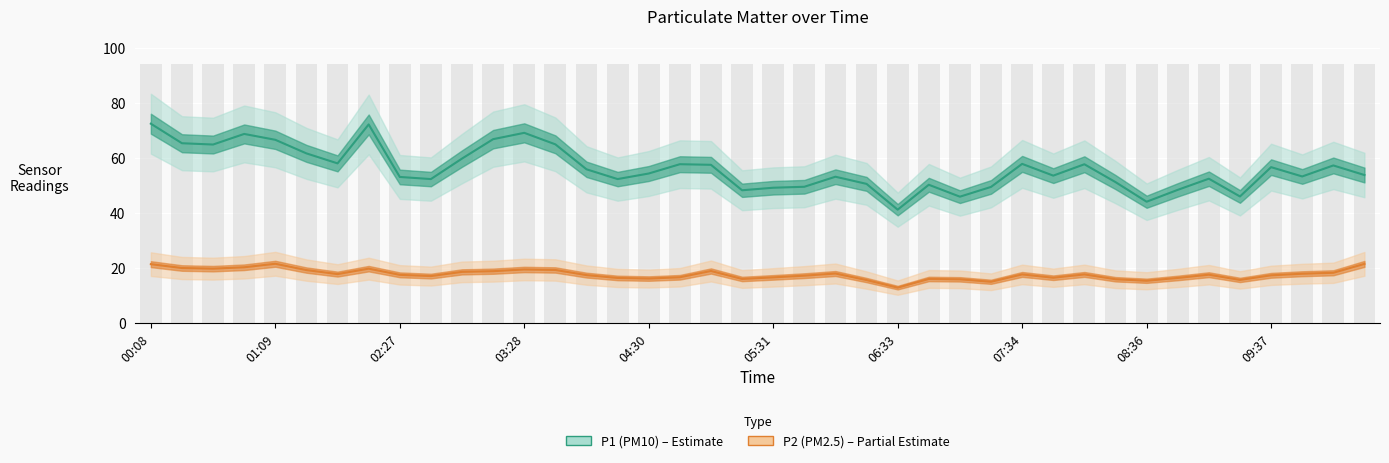

Does the chart contain stacked bars?

No